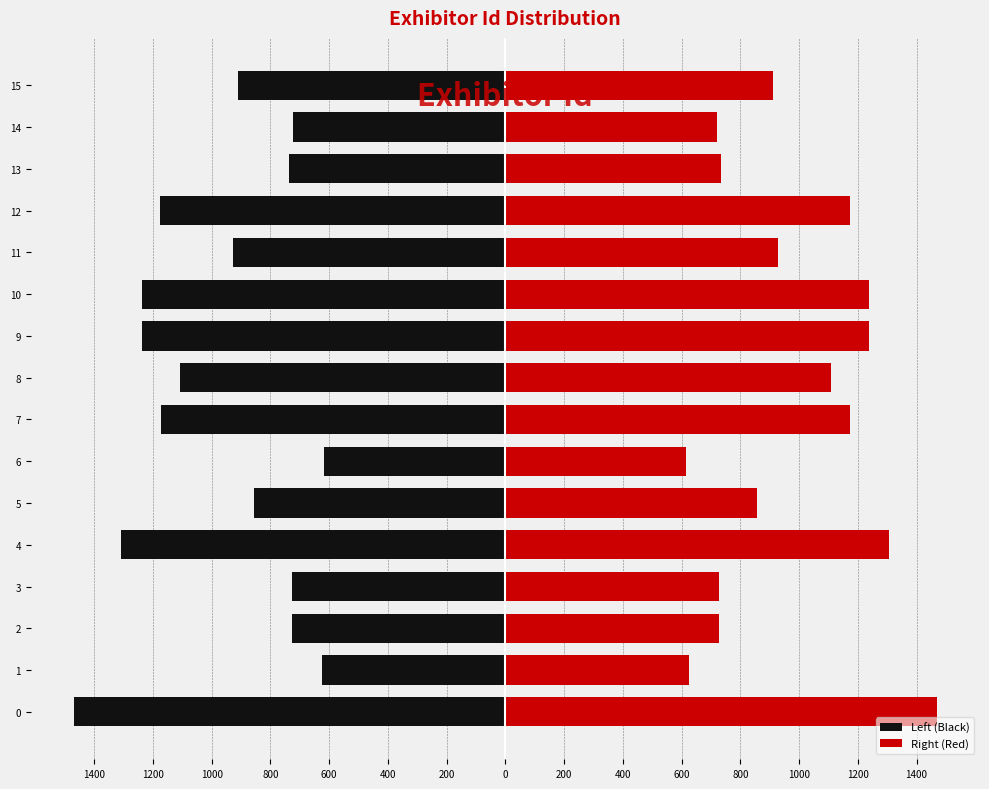

What is the difference between the maximum and minimum values in the Right (Red) series?

853